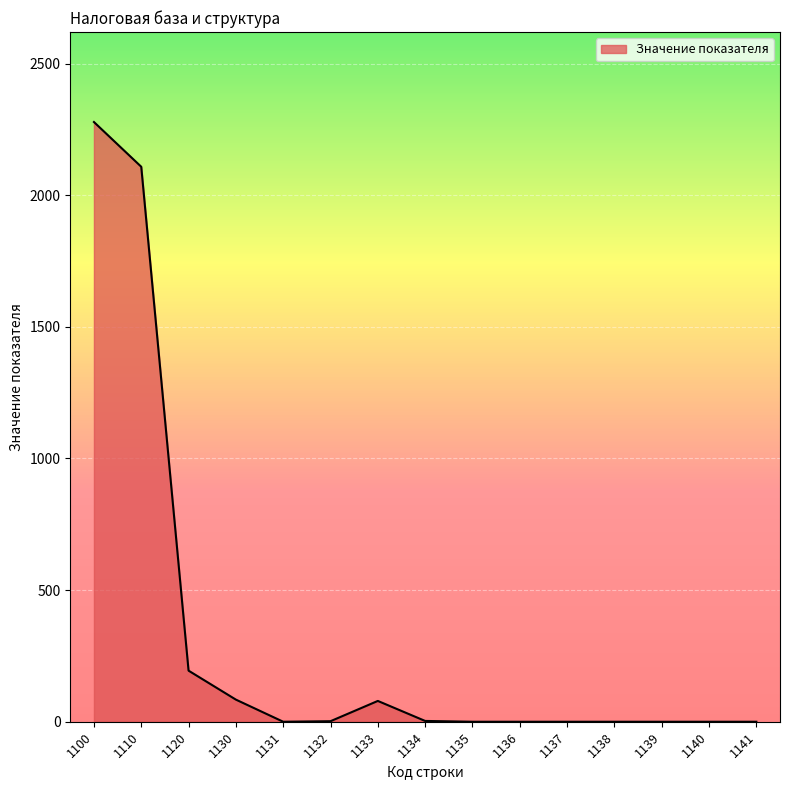

Which label corresponds to the largest value in the chart?

1100